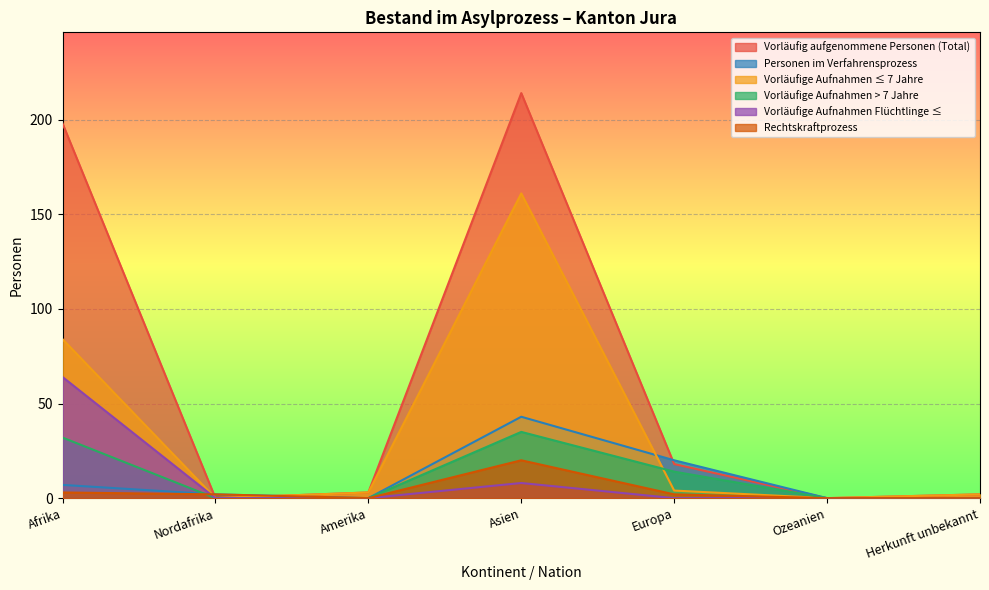

What is the spread (max minus min) of values at Europa?

20